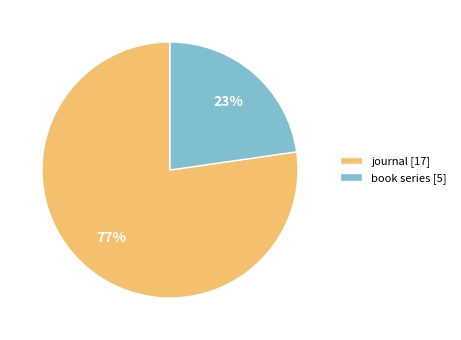

Is it true that book series is 18% of the pie?

False